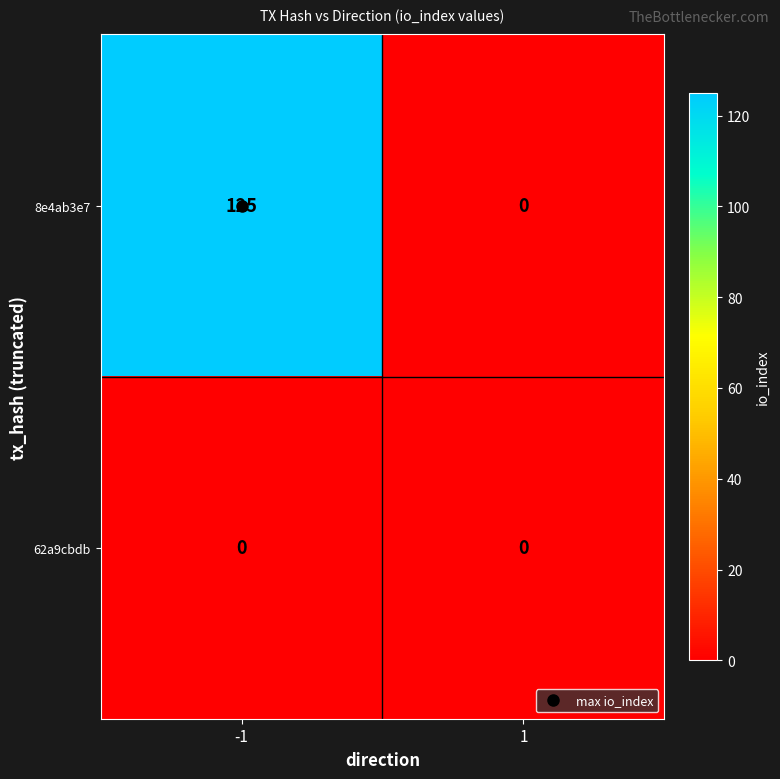

At how many categories does at least one series exceed 121?

1